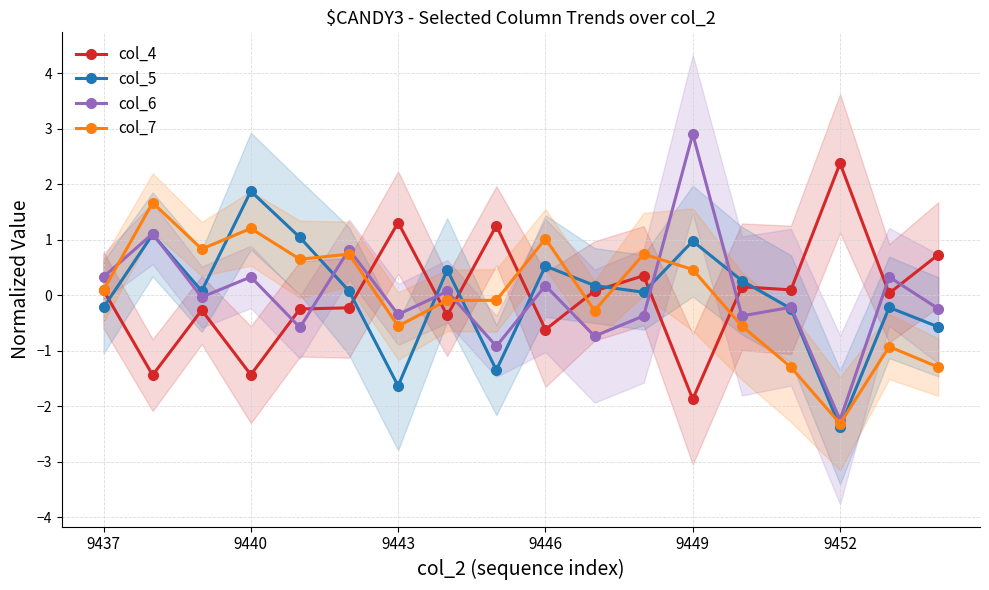

The value of col_7 at 9443 is -0.6. True or false?

True